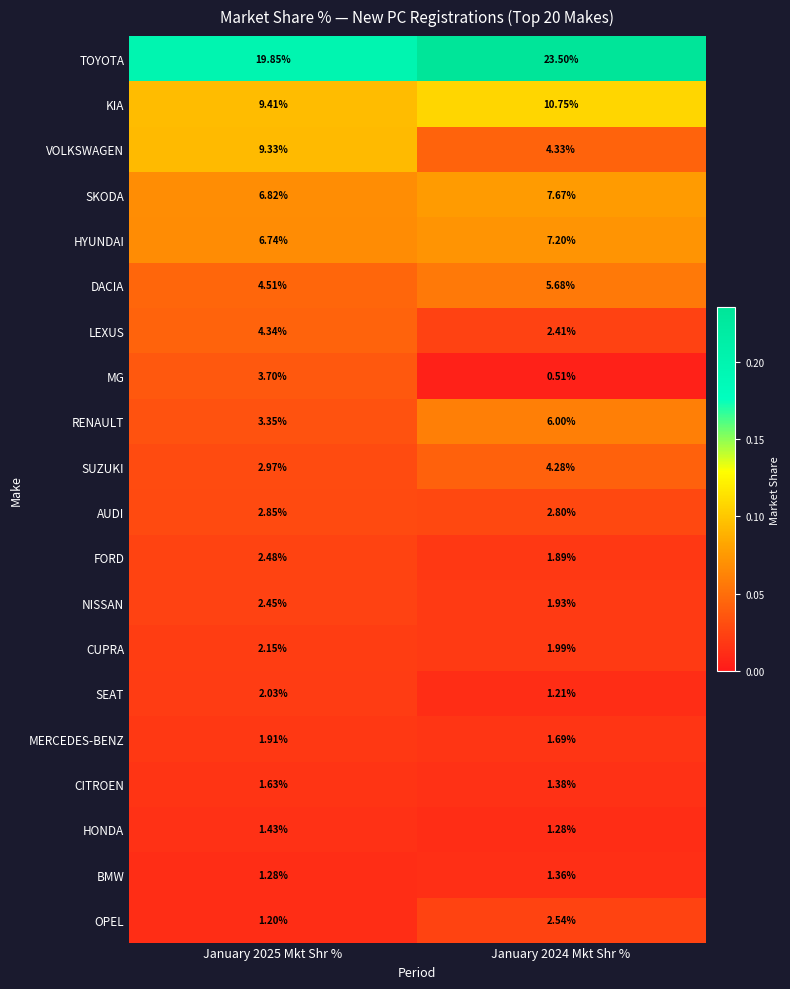

What is the difference between the highest and lowest values at January 2024 Mkt Shr %?

23.0